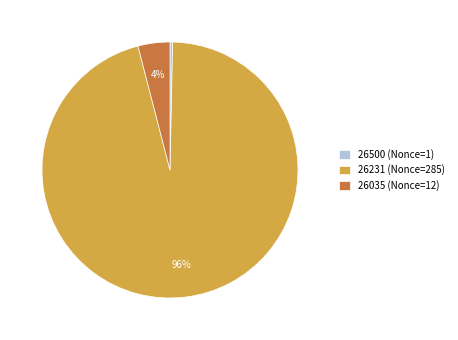

Does any single category account for the majority?

Yes